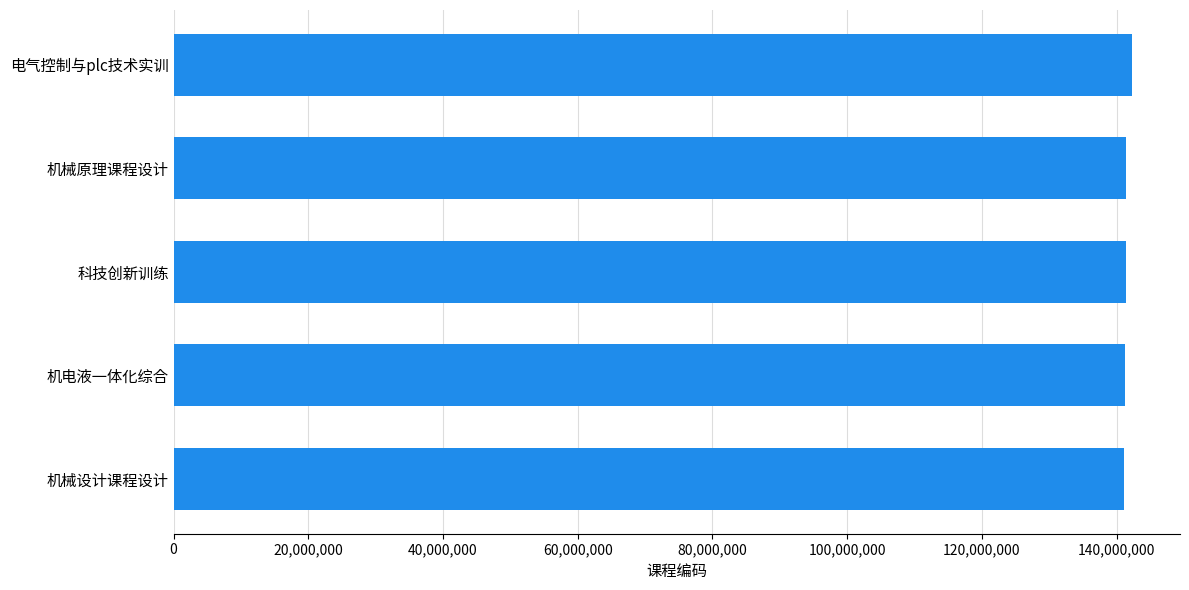

Approximately how many times larger is the value at 机械设计课程设计 compared to 机械原理课程设计?

1.0